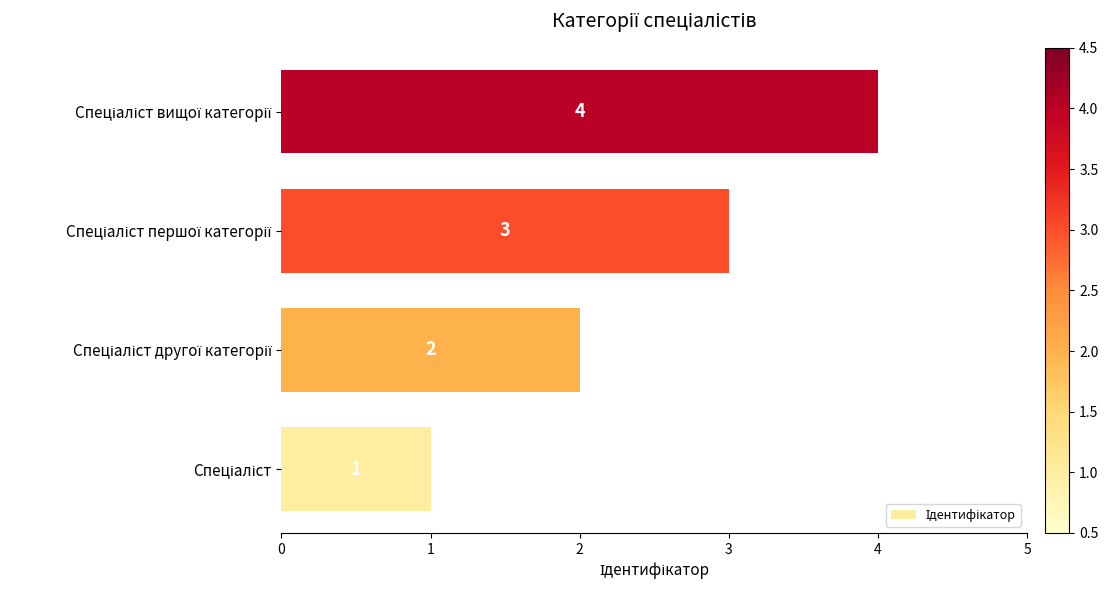

What is the sum of all values?

10